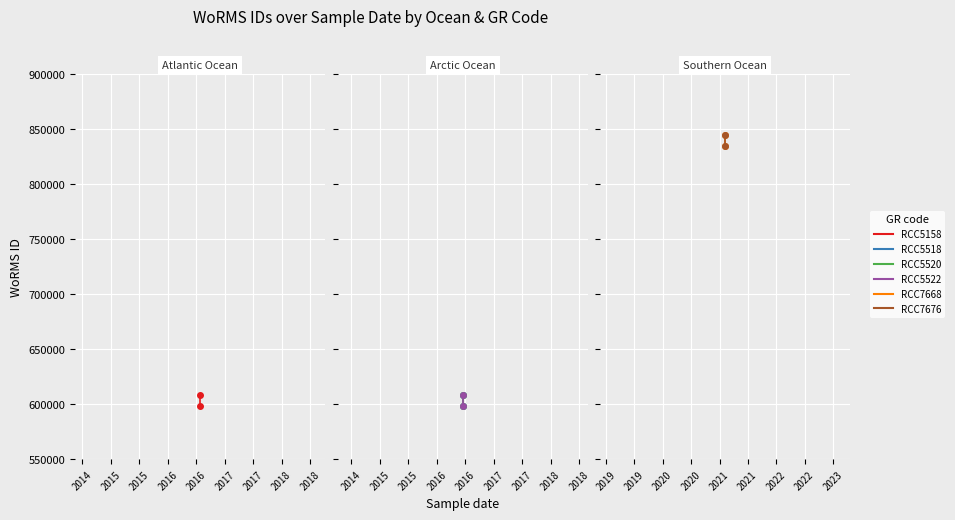

How many lines are shown in the chart?

6